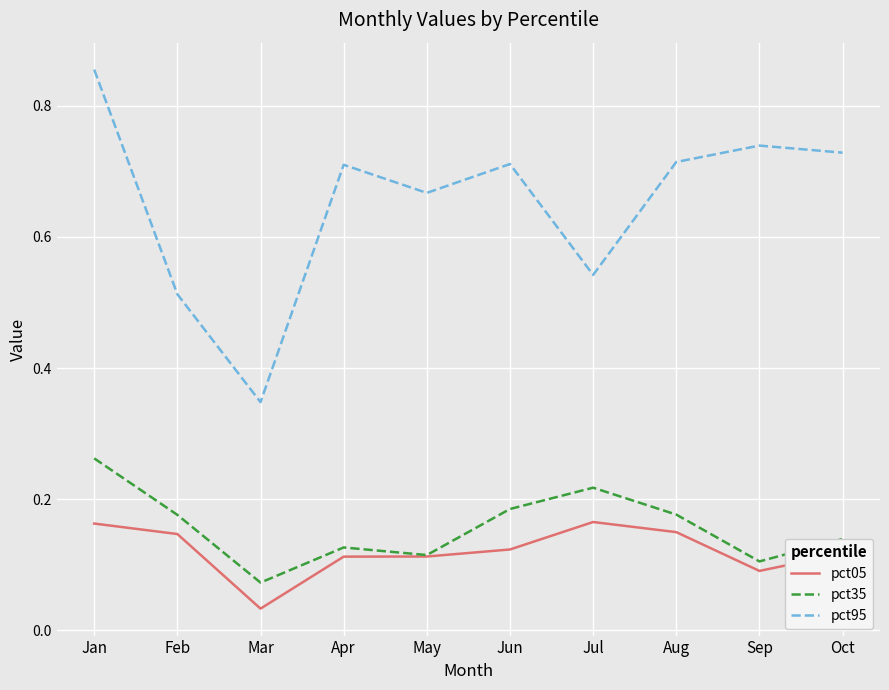

List the series in order of their peak value, lowest first.

pct05, pct35, pct95